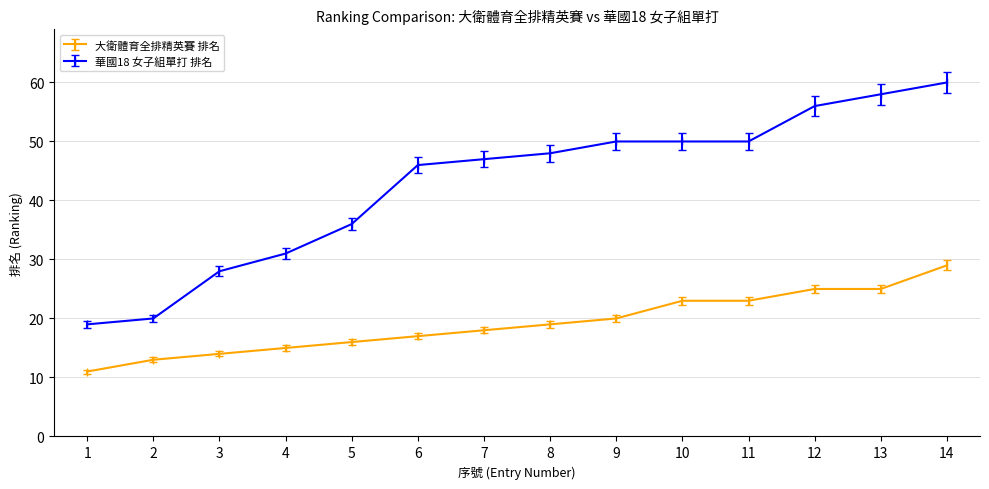

The 華國18 女子組單打 排名 series shows 93.6 at 13. True or false?

False